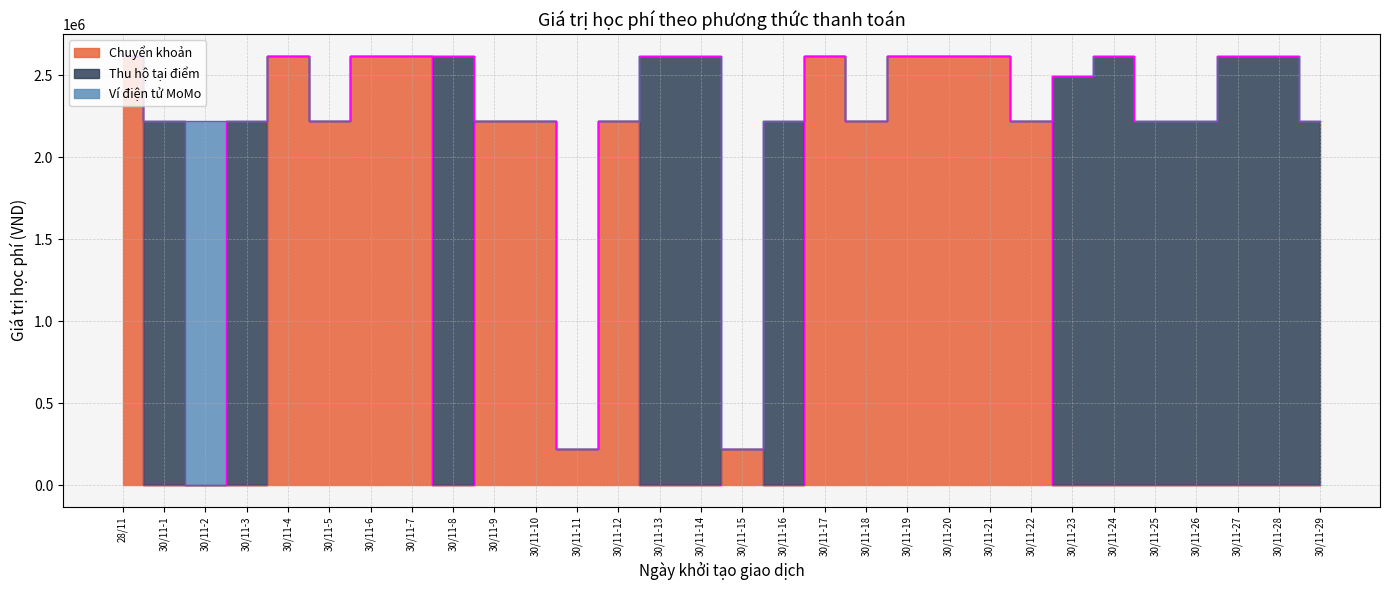

Reading left to right, list all the values displayed in this chart.

Chuyển khoản: 28/11=2620400	30/11-1=0	30/11-2=0	30/11-3=0	30/11-4=2620400	30/11-5=2221400	30/11-6=2620400	30/11-7=2620400	30/11-8=0	30/11-9=2221400	30/11-10=2221400	30/11-11=222000	30/11-12=2221400	30/11-13=0	30/11-14=0	30/11-15=222000	30/11-16=0	30/11-17=2620400	30/11-18=2221400	30/11-19=2620400	30/11-20=2620400	30/11-21=2620400	30/11-22=2221400	30/11-23=0	30/11-24=0	30/11-25=0	30/11-26=0	30/11-27=0	30/11-28=0	30/11-29=0
Thu hộ tại điểm: 28/11=0	30/11-1=2221400	30/11-2=0	30/11-3=2221400	30/11-4=0	30/11-5=0	30/11-6=0	30/11-7=0	30/11-8=2620400	30/11-9=0	30/11-10=0	30/11-11=0	30/11-12=0	30/11-13=2620400	30/11-14=2620400	30/11-15=0	30/11-16=2221400	30/11-17=0	30/11-18=0	30/11-19=0	30/11-20=0	30/11-21=0	30/11-22=0	30/11-23=2497400	30/11-24=2620400	30/11-25=2221400	30/11-26=2221400	30/11-27=2620400	30/11-28=2620400	30/11-29=2221400
Ví điện tử MoMo: 28/11=0	30/11-1=0	30/11-2=2221400	30/11-3=0	30/11-4=0	30/11-5=0	30/11-6=0	30/11-7=0	30/11-8=0	30/11-9=0	30/11-10=0	30/11-11=0	30/11-12=0	30/11-13=0	30/11-14=0	30/11-15=0	30/11-16=0	30/11-17=0	30/11-18=0	30/11-19=0	30/11-20=0	30/11-21=0	30/11-22=0	30/11-23=0	30/11-24=0	30/11-25=0	30/11-26=0	30/11-27=0	30/11-28=0	30/11-29=0